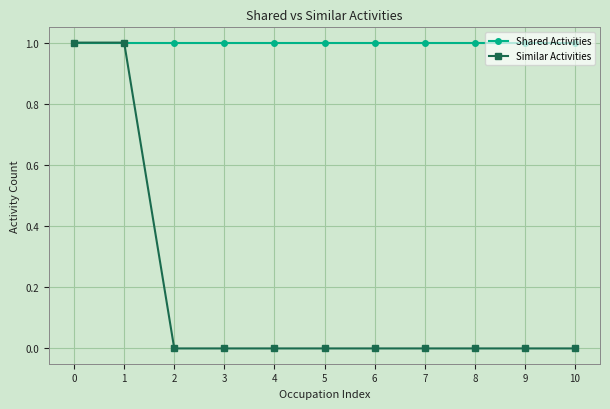

What is the value of the Shared Activities point at the 8th from the left?

1